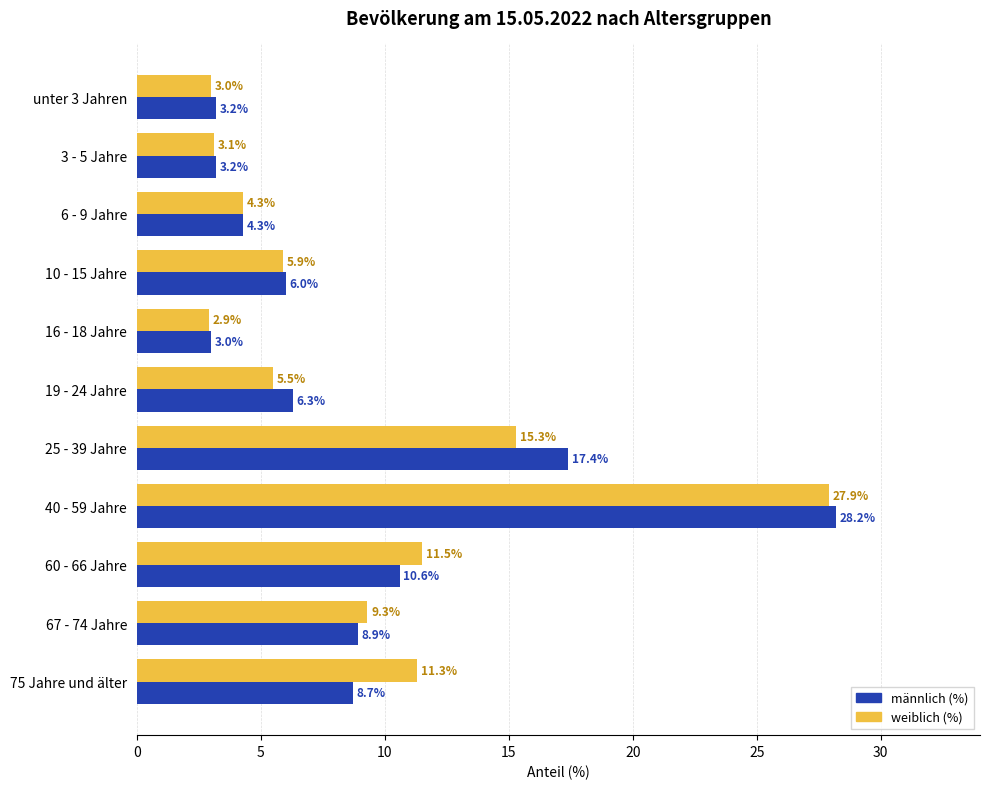

Which series changed the most between unter 3 Jahren and 40 - 59 Jahre?

männlich (%)